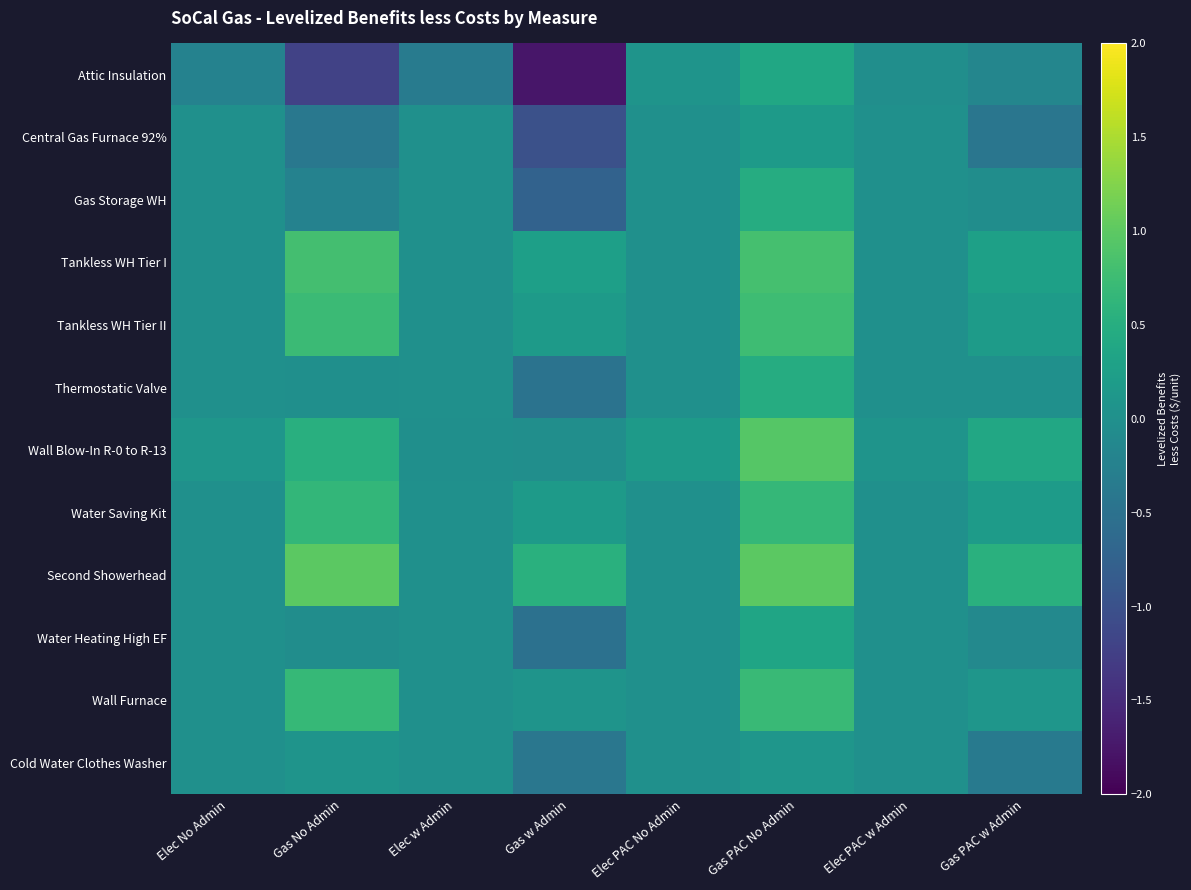

What is the difference between the highest and lowest values at Gas PAC No Admin?

0.9